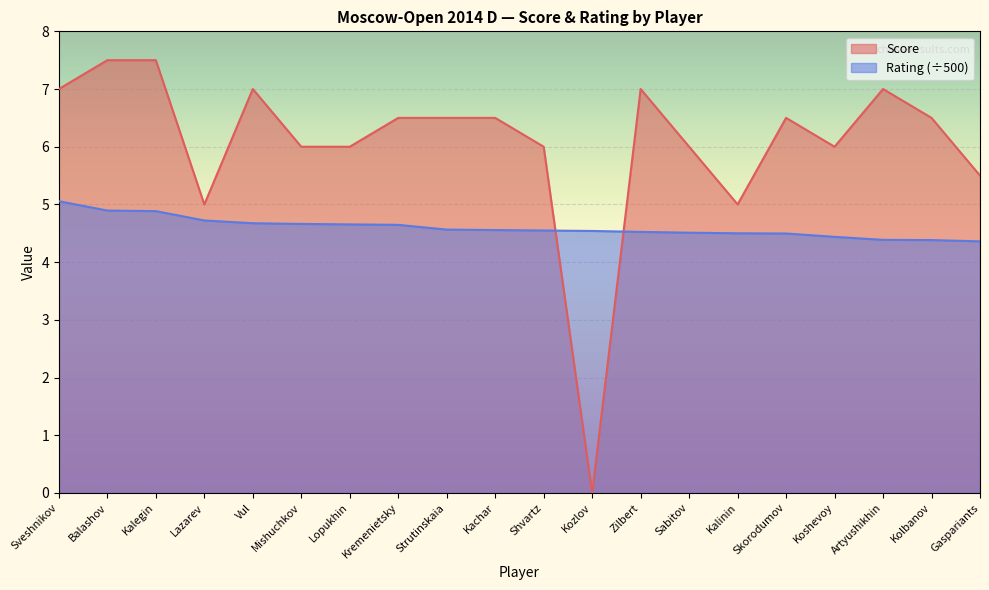

Is the value of Rating at Kolbanov greater than the value of Score at Skorodumov?

No